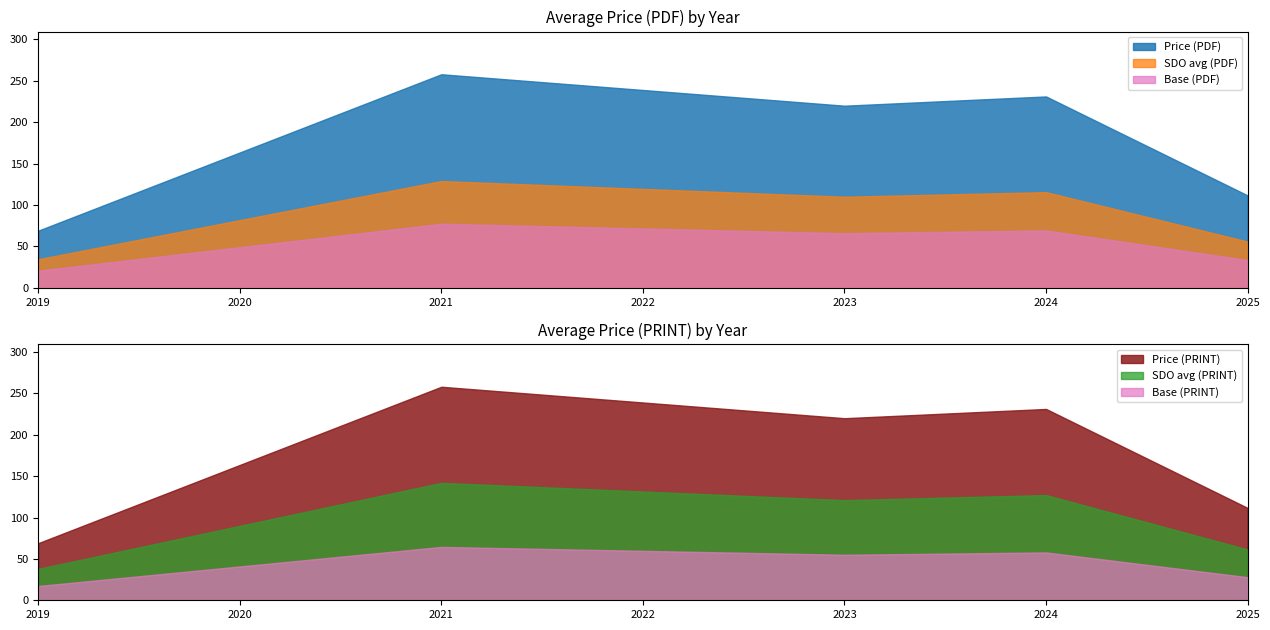

At which label does Price (PDF) reach its peak?

2021